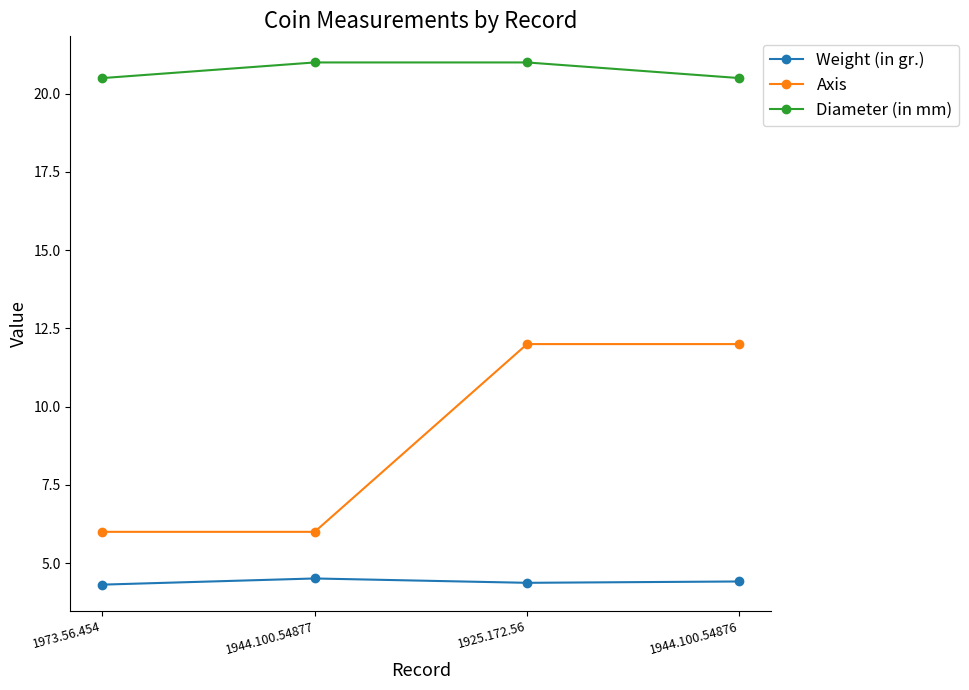

The value of Weight (in gr.) at 1973.56.454 is 7.0. True or false?

False